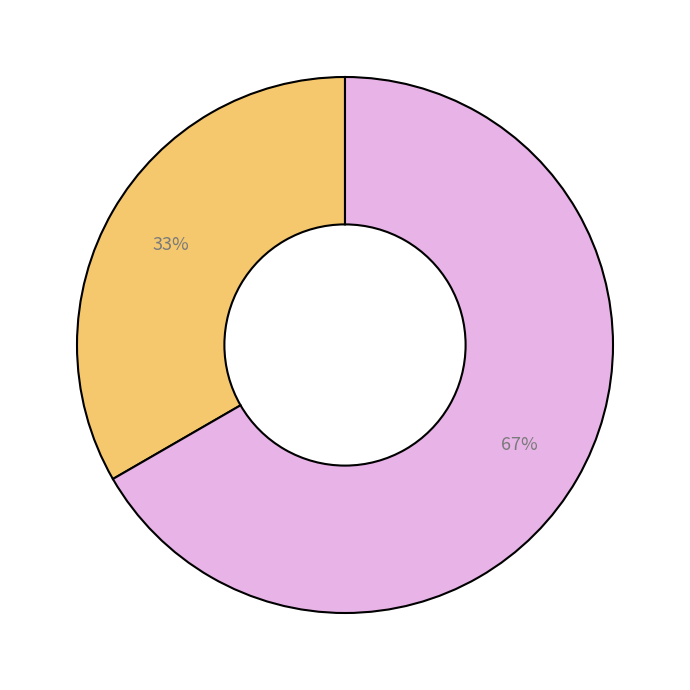

To the nearest percent, what is the average slice percentage?

50%